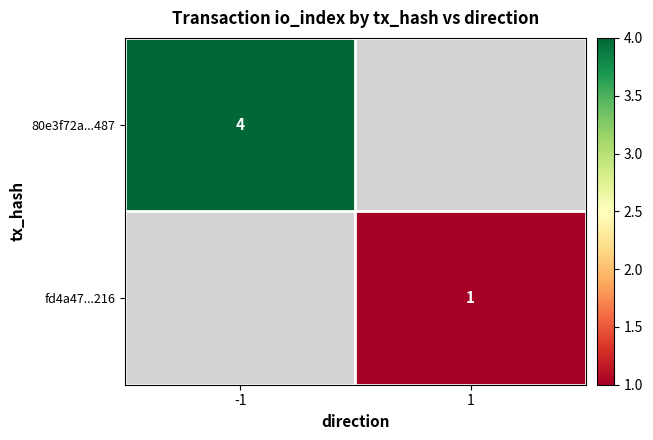

The 80e3f72a...487 series shows 4 at -1. True or false?

True